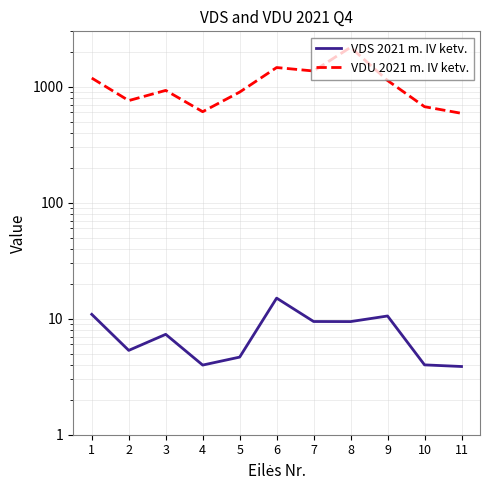

Reading left to right, list all the values displayed in this chart.

VDS 2021 m. IV ketv.: 1=10.9	2=5.3	3=7.3	4=4.0	5=4.7	6=15.0	7=9.5	8=9.4	9=10.6	10=4.0	11=3.9
VDU 2021 m. IV ketv.: 1=1186.4	2=758.8	3=928.9	4=608.6	5=898.2	6=1462.7	7=1365.1	8=2185.4	9=1130.3	10=672.1	11=589.2